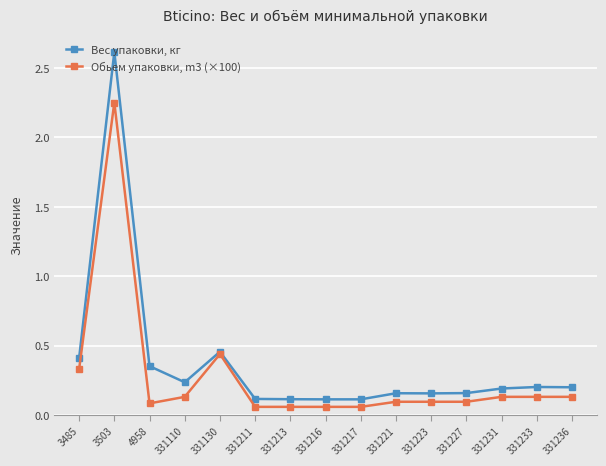

At which category does Вес упаковки, кг reach its first local valley?

331110